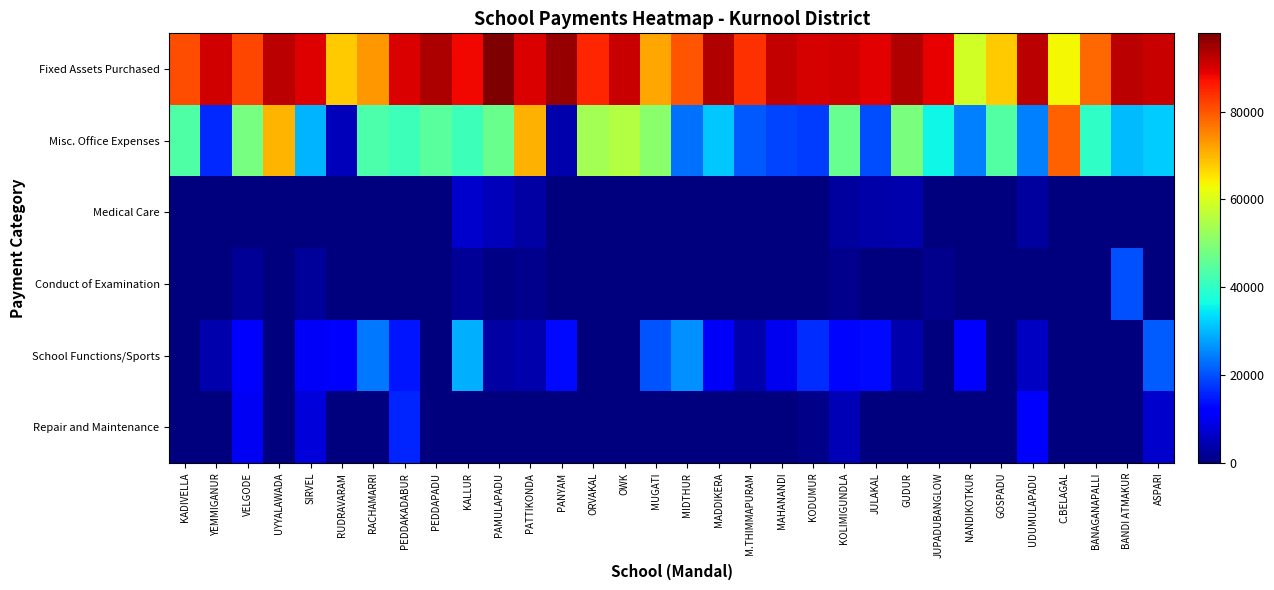

Reading right to left, extract all data points from this chart.

Repair and Maintenance: ASPARI=6745	BANDI ATMAKUR=0	BANAGANAPALLI=0	C.BELAGAL=0	UDUMULAPADU=10829	GOSPADU=0	NANDIKOTKUR=0	JUPADUBANGLOW=0	GUDUR=0	JULAKAL=0	KOLIMIGUNDLA=4777	KODUMUR=907	MAHANANDI=0	M.THIMMAPURAM=0	MADDIKERA=0	MIDTHUR=0	MUGATI=0	OWK=0	ORVAKAL=0	PANYAM=0	PATTIKONDA=0	PAMULAPADU=0	KALLUR=0	PEDDAPADU=0	PEDDAKADABUR=15909	RACHAMARRI=0	RUDRAVARAM=0	SIRVEL=7820	UYYALAWADA=0	VELGODE=10000	YEMMIGANUR=0	KADIVELLA=0
School Functions/Sports: ASPARI=21087	BANDI ATMAKUR=0	BANAGANAPALLI=0	C.BELAGAL=0	UDUMULAPADU=6011	GOSPADU=0	NANDIKOTKUR=12000	JUPADUBANGLOW=0	GUDUR=3999	JULAKAL=13095	KOLIMIGUNDLA=12793	KODUMUR=16444	MAHANANDI=9571	M.THIMMAPURAM=3850	MADDIKERA=10491	MIDTHUR=26000	MUGATI=20455	OWK=0	ORVAKAL=0	PANYAM=13000	PATTIKONDA=4000	PAMULAPADU=3366	KALLUR=29216	PEDDAPADU=0	PEDDAKADABUR=14506	RACHAMARRI=24033	RUDRAVARAM=11610	SIRVEL=10640	UYYALAWADA=0	VELGODE=12265	YEMMIGANUR=4000	KADIVELLA=0
Conduct of Examination: ASPARI=0	BANDI ATMAKUR=20224	BANAGANAPALLI=0	C.BELAGAL=0	UDUMULAPADU=250	GOSPADU=0	NANDIKOTKUR=0	JUPADUBANGLOW=1500	GUDUR=0	JULAKAL=0	KOLIMIGUNDLA=1300	KODUMUR=0	MAHANANDI=0	M.THIMMAPURAM=0	MADDIKERA=0	MIDTHUR=0	MUGATI=0	OWK=0	ORVAKAL=0	PANYAM=0	PATTIKONDA=1500	PAMULAPADU=600	KALLUR=2179	PEDDAPADU=0	PEDDAKADABUR=0	RACHAMARRI=0	RUDRAVARAM=0	SIRVEL=2640	UYYALAWADA=0	VELGODE=2197	YEMMIGANUR=0	KADIVELLA=0
Medical Care: ASPARI=0	BANDI ATMAKUR=0	BANAGANAPALLI=0	C.BELAGAL=0	UDUMULAPADU=2751	GOSPADU=0	NANDIKOTKUR=0	JUPADUBANGLOW=0	GUDUR=4138	JULAKAL=3460	KOLIMIGUNDLA=2975	KODUMUR=0	MAHANANDI=0	M.THIMMAPURAM=0	MADDIKERA=0	MIDTHUR=0	MUGATI=0	OWK=0	ORVAKAL=0	PANYAM=0	PATTIKONDA=3340	PAMULAPADU=5223	KALLUR=6610	PEDDAPADU=0	PEDDAKADABUR=0	RACHAMARRI=0	RUDRAVARAM=0	SIRVEL=0	UYYALAWADA=0	VELGODE=0	YEMMIGANUR=0	KADIVELLA=0
Misc. Office Expenses: ASPARI=31840	BANDI ATMAKUR=30434	BANAGANAPALLI=40019	C.BELAGAL=78936	UDUMULAPADU=24798	GOSPADU=43965	NANDIKOTKUR=24500	JUPADUBANGLOW=36249	GUDUR=48784	JULAKAL=19840	KOLIMIGUNDLA=46236	KODUMUR=18006	MAHANANDI=18966	M.THIMMAPURAM=20735	MADDIKERA=31493	MIDTHUR=22980	MUGATI=50545	OWK=55586	ORVAKAL=53600	PANYAM=4130	PATTIKONDA=70595	PAMULAPADU=46647	KALLUR=41486	PEDDAPADU=44792	PEDDAKADABUR=41425	RACHAMARRI=43486	RUDRAVARAM=5000	SIRVEL=29597	UYYALAWADA=70280	VELGODE=48338	YEMMIGANUR=16100	KADIVELLA=43620
Fixed Assets Purchased: ASPARI=91555	BANDI ATMAKUR=92500	BANAGANAPALLI=78100	C.BELAGAL=63100	UDUMULAPADU=92500	GOSPADU=67750	NANDIKOTKUR=58940	JUPADUBANGLOW=88760	GUDUR=93500	JULAKAL=89260	KOLIMIGUNDLA=90750	KODUMUR=90460	MAHANANDI=92000	M.THIMMAPURAM=83840	MADDIKERA=93500	MIDTHUR=80020	MUGATI=71750	OWK=91600	ORVAKAL=84880	PANYAM=95870	PATTIKONDA=90000	PAMULAPADU=97810	KALLUR=87950	PEDDAPADU=93650	PEDDAKADABUR=90000	RACHAMARRI=73200	RUDRAVARAM=68000	SIRVEL=89740	UYYALAWADA=92771	VELGODE=81675	YEMMIGANUR=90900	KADIVELLA=80750